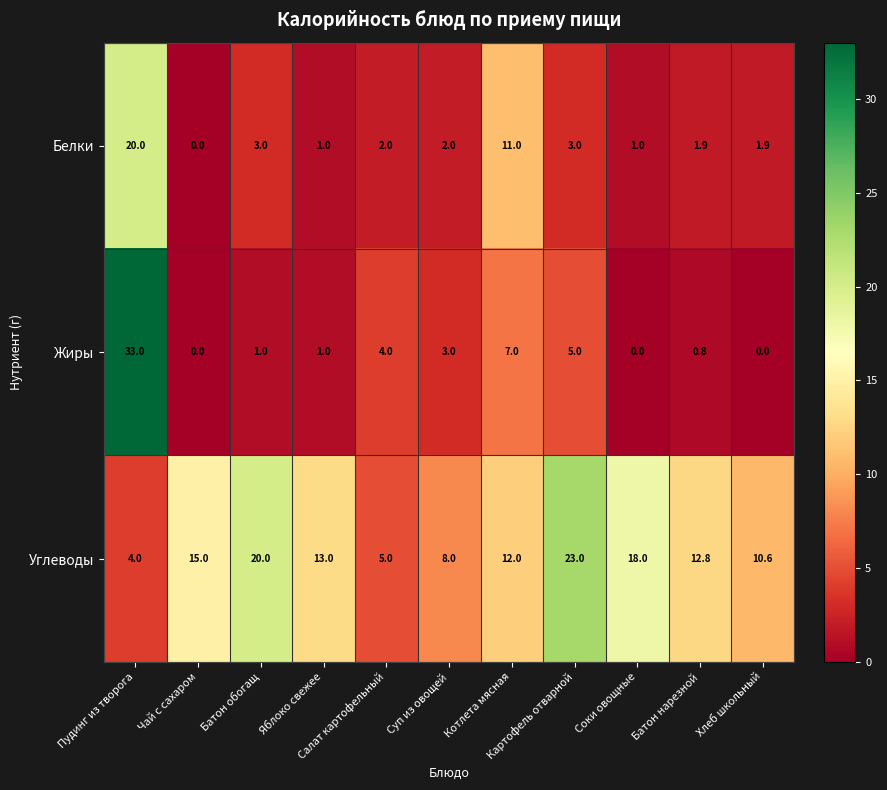

What is the maximum value shown in the chart?

33.0